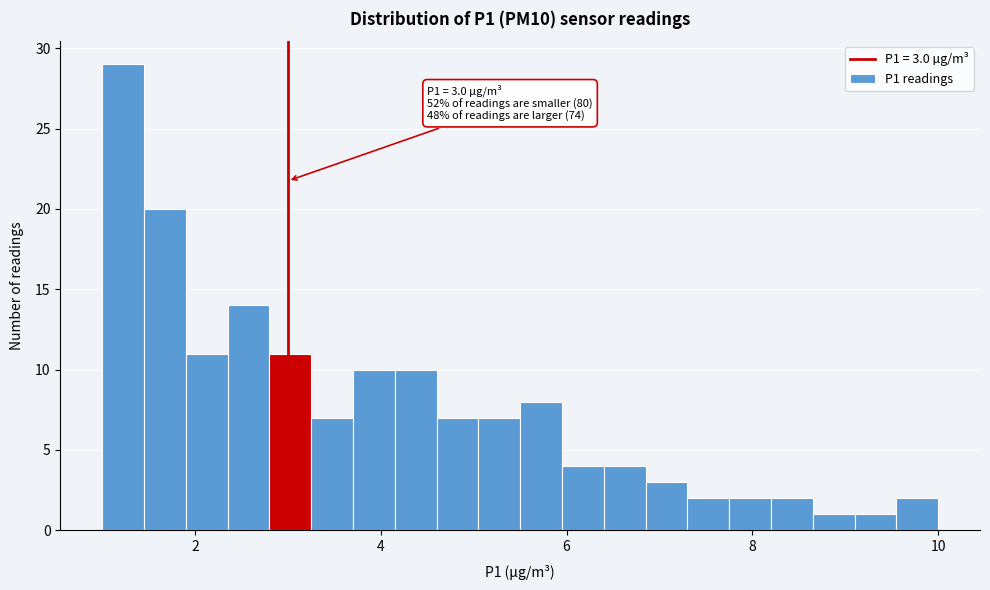

Read against the x-axis, roughly where is the centre of the tallest bar?

1.2